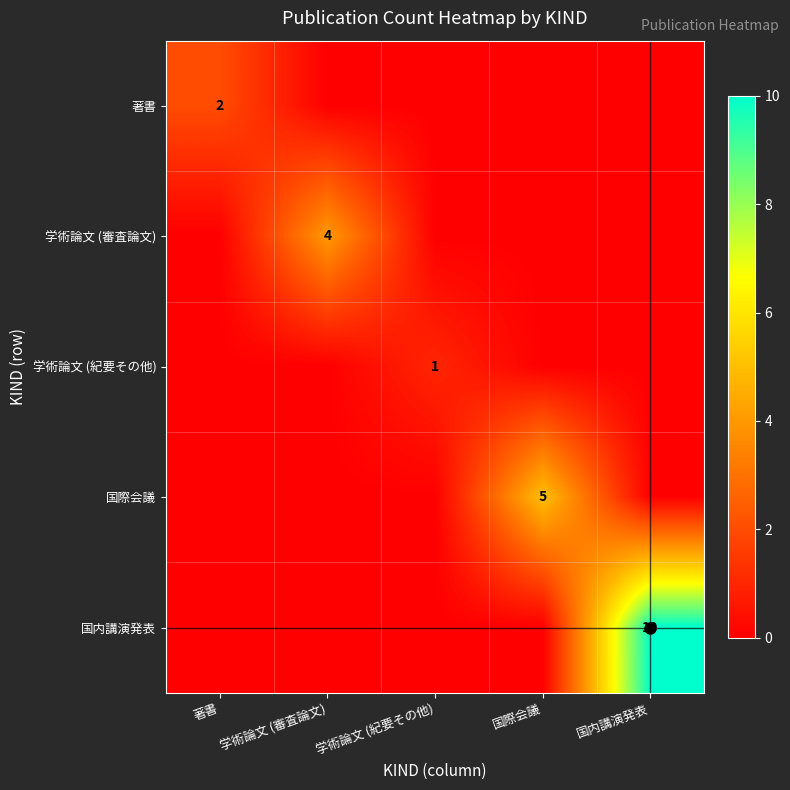

What is the total value across all series at 学術論文 (紀要その他)?

1